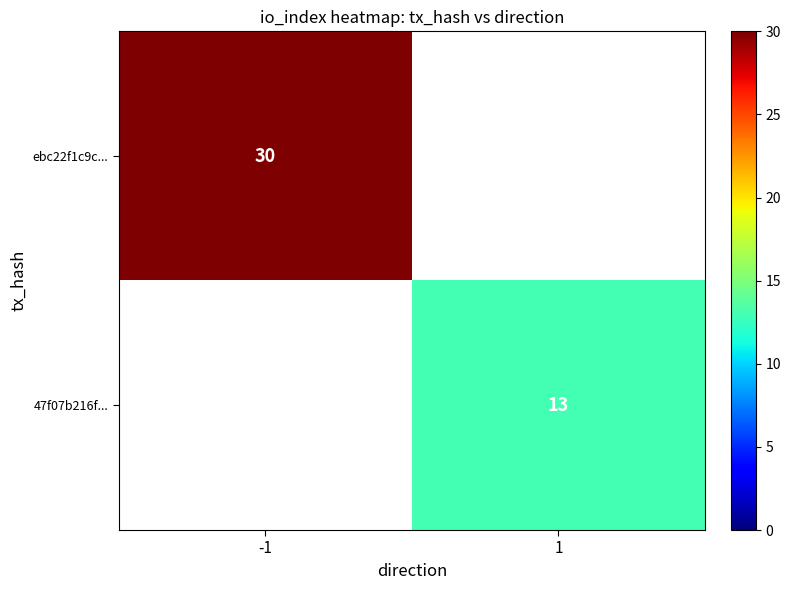

True or false: 47f07b216f... has a value of 5 at 1.

False